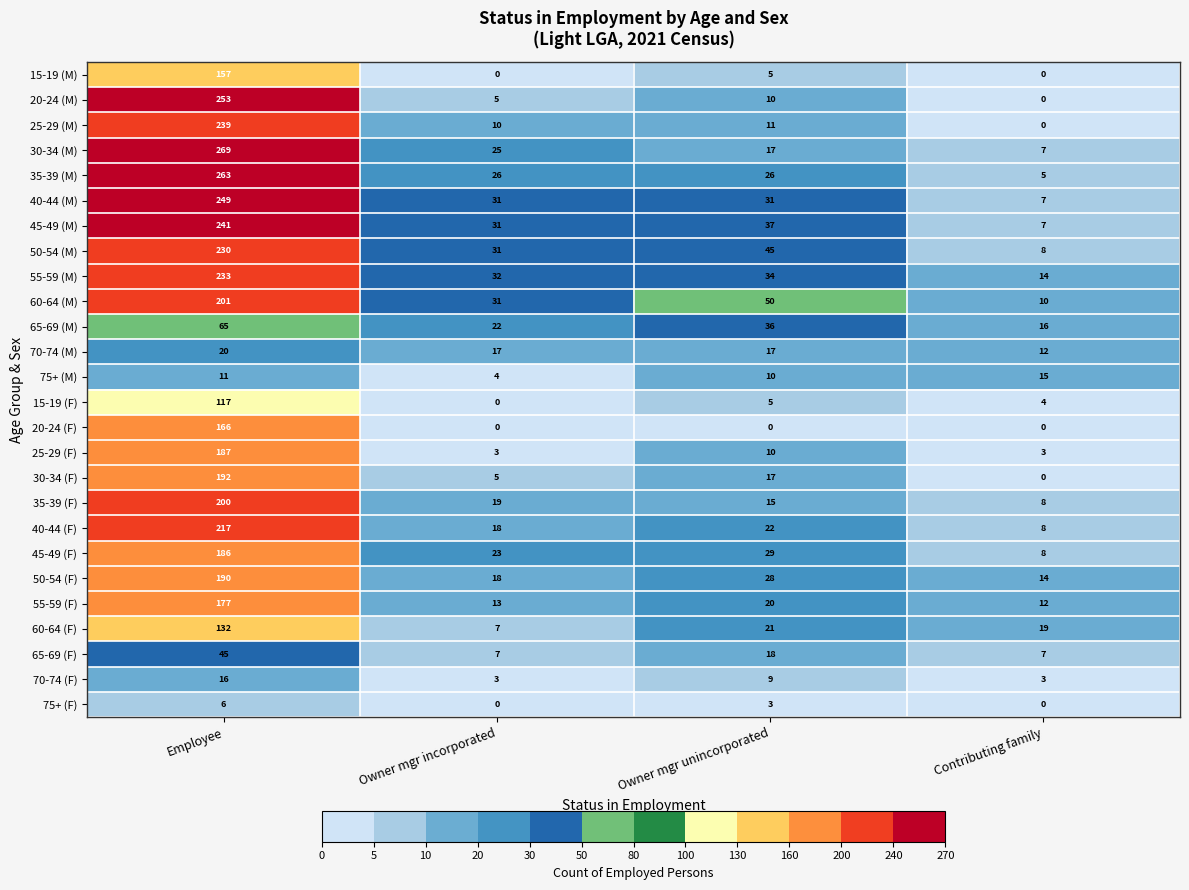

At which category does the chart reach its peak across all series?

Employee